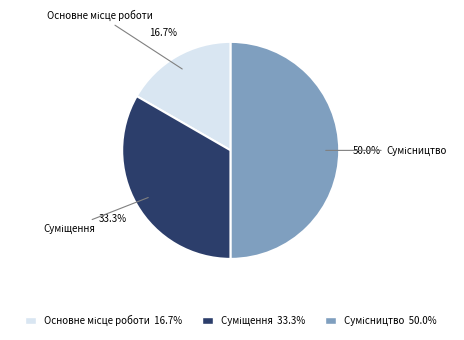

How many segments does this pie chart have?

3